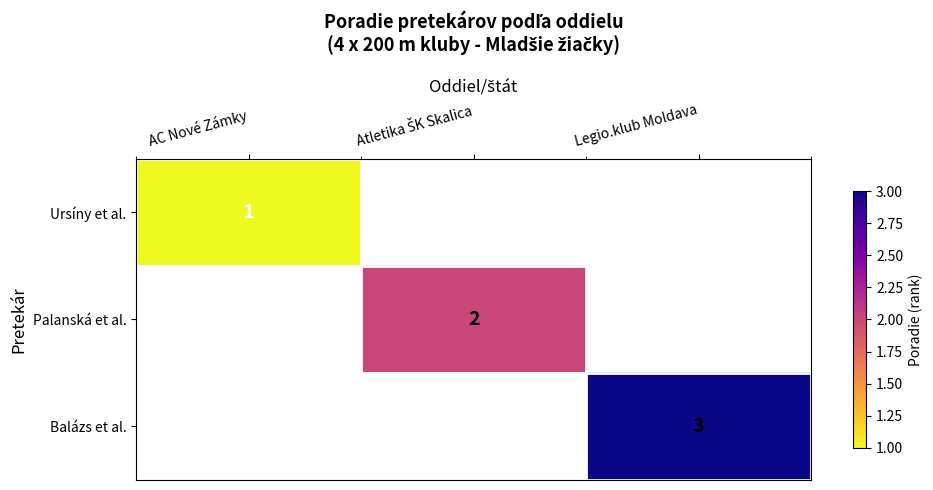

How many distinct data groups are displayed?

3